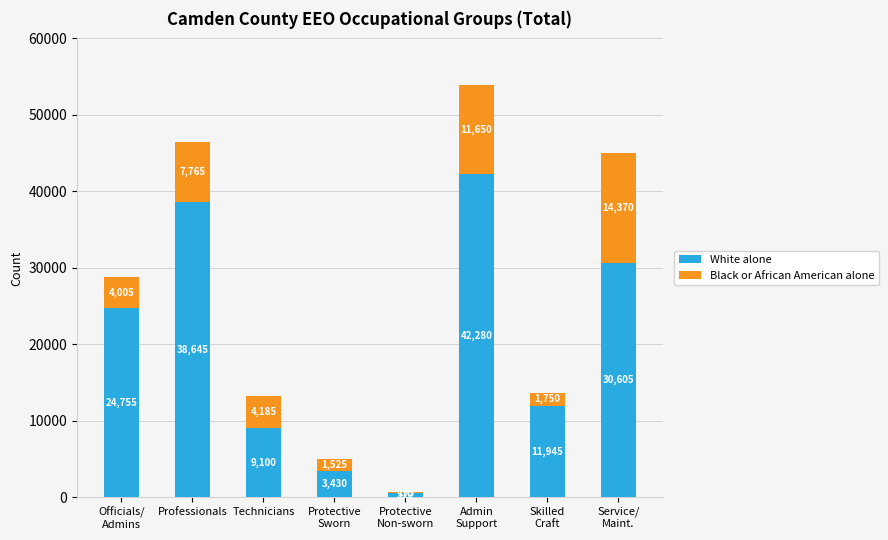

What is the sum of all White alone values?

161270